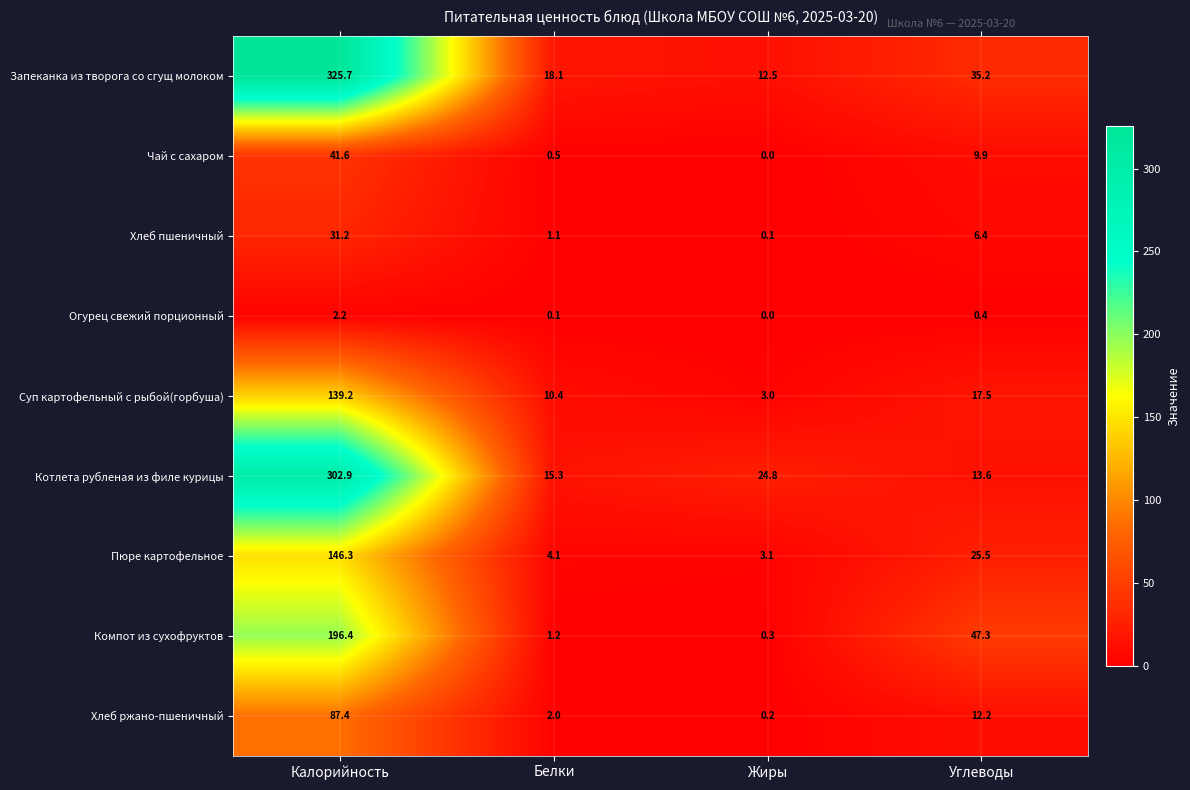

Is it true that Пюре картофельное equals 7.0 at Белки?

False